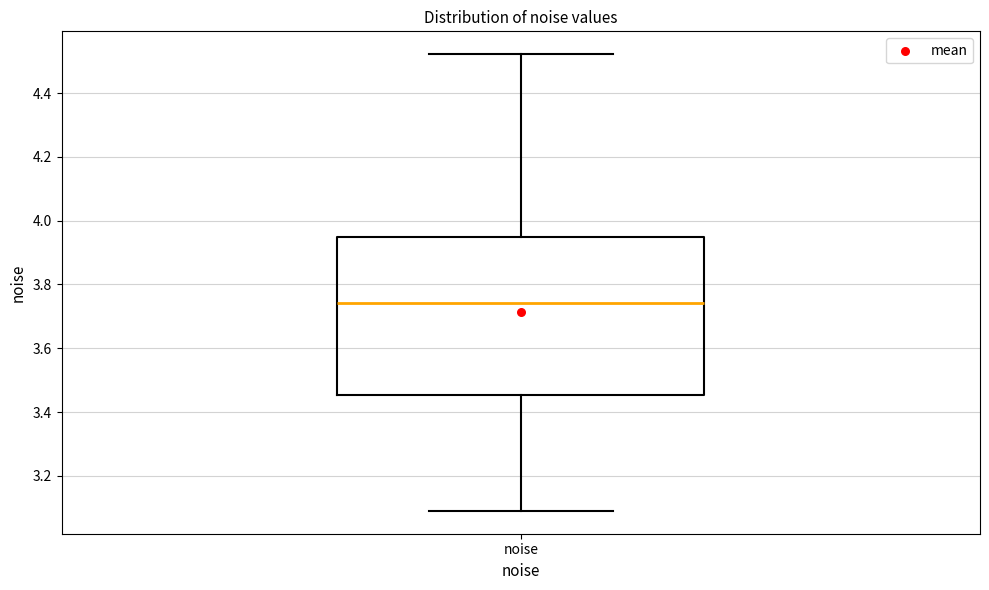

Read this box plot against the y-axis: the position of the median line, the range covered by the box, and the ends of both whiskers. The values are not printed on the chart, so give them approximately, as read against the axis.

median 3.74, box 3.46 to 3.94, whiskers 3.10 to 4.52